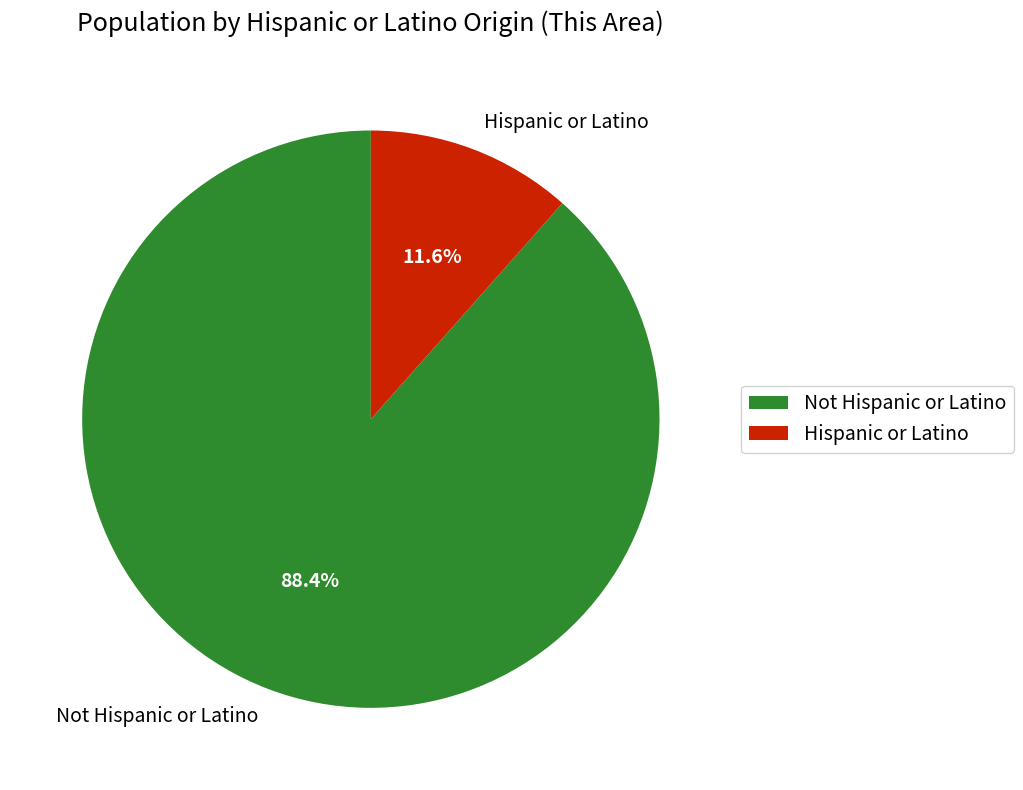

How much of the chart is everything except Hispanic or Latino?

88.4%